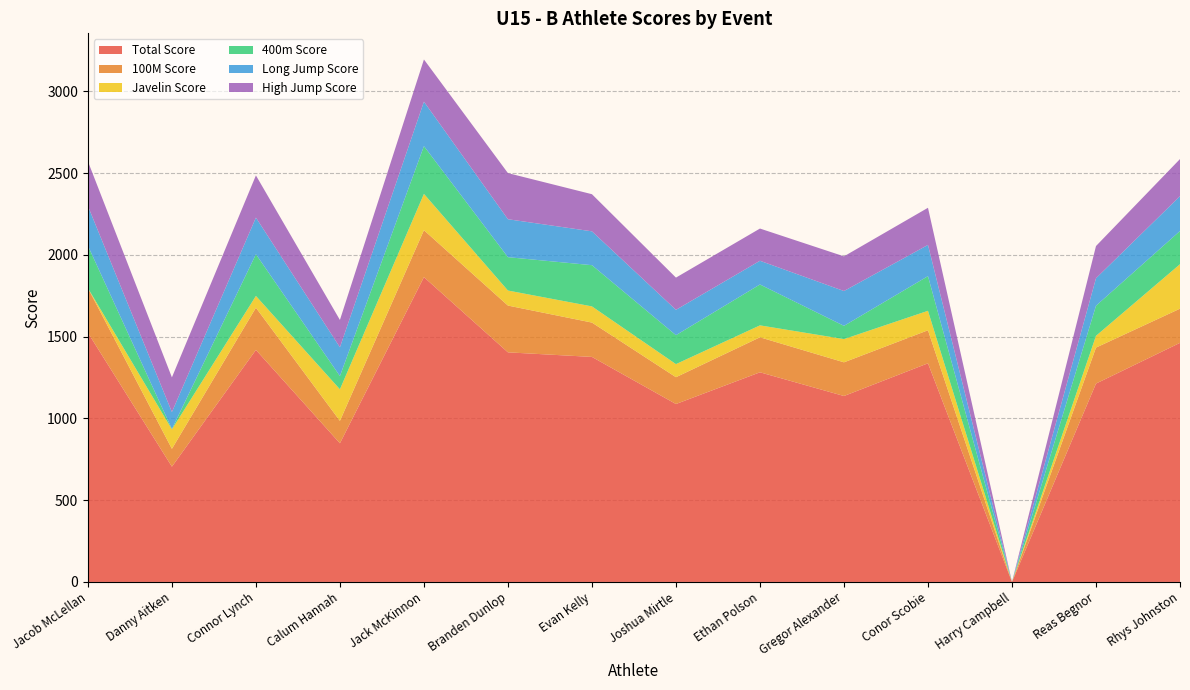

Reading left to right, list all the values displayed in this chart.

Total Score: Jacob McLellan=1524	Danny Aitken=705	Connor Lynch=1419	Calum Hannah=848	Jack McKinnon=1864	Branden Dunlop=1404	Evan Kelly=1376	Joshua Mirtle=1088	Ethan Polson=1282	Gregor Alexander=1137	Conor Scobie=1337	Harry Campbell=0	Reas Begnor=1213	Rhys Johnston=1462
100M Score: Jacob McLellan=273	Danny Aitken=109	Connor Lynch=258	Calum Hannah=137	Jack McKinnon=287	Branden Dunlop=286	Evan Kelly=210	Joshua Mirtle=164	Ethan Polson=214	Gregor Alexander=206	Conor Scobie=202	Harry Campbell=0	Reas Begnor=220	Rhys Johnston=209
Javelin Score: Jacob McLellan=0	Danny Aitken=119	Connor Lynch=72	Calum Hannah=193	Jack McKinnon=222	Branden Dunlop=92	Evan Kelly=99	Joshua Mirtle=80	Ethan Polson=73	Gregor Alexander=142	Conor Scobie=119	Harry Campbell=0	Reas Begnor=72	Rhys Johnston=272
400m Score: Jacob McLellan=259	Danny Aitken=2	Connor Lynch=255	Calum Hannah=81	Jack McKinnon=292	Branden Dunlop=204	Evan Kelly=252	Joshua Mirtle=177	Ethan Polson=250	Gregor Alexander=81	Conor Scobie=212	Harry Campbell=0	Reas Begnor=184	Rhys Johnston=203
Long Jump Score: Jacob McLellan=243	Danny Aitken=104	Connor Lynch=224	Calum Hannah=176	Jack McKinnon=272	Branden Dunlop=232	Evan Kelly=207	Joshua Mirtle=155	Ethan Polson=145	Gregor Alexander=213	Conor Scobie=191	Harry Campbell=0	Reas Begnor=168	Rhys Johnston=213
High Jump Score: Jacob McLellan=273	Danny Aitken=212	Connor Lynch=258	Calum Hannah=167	Jack McKinnon=258	Branden Dunlop=282	Evan Kelly=227	Joshua Mirtle=197	Ethan Polson=197	Gregor Alexander=212	Conor Scobie=227	Harry Campbell=0	Reas Begnor=197	Rhys Johnston=227